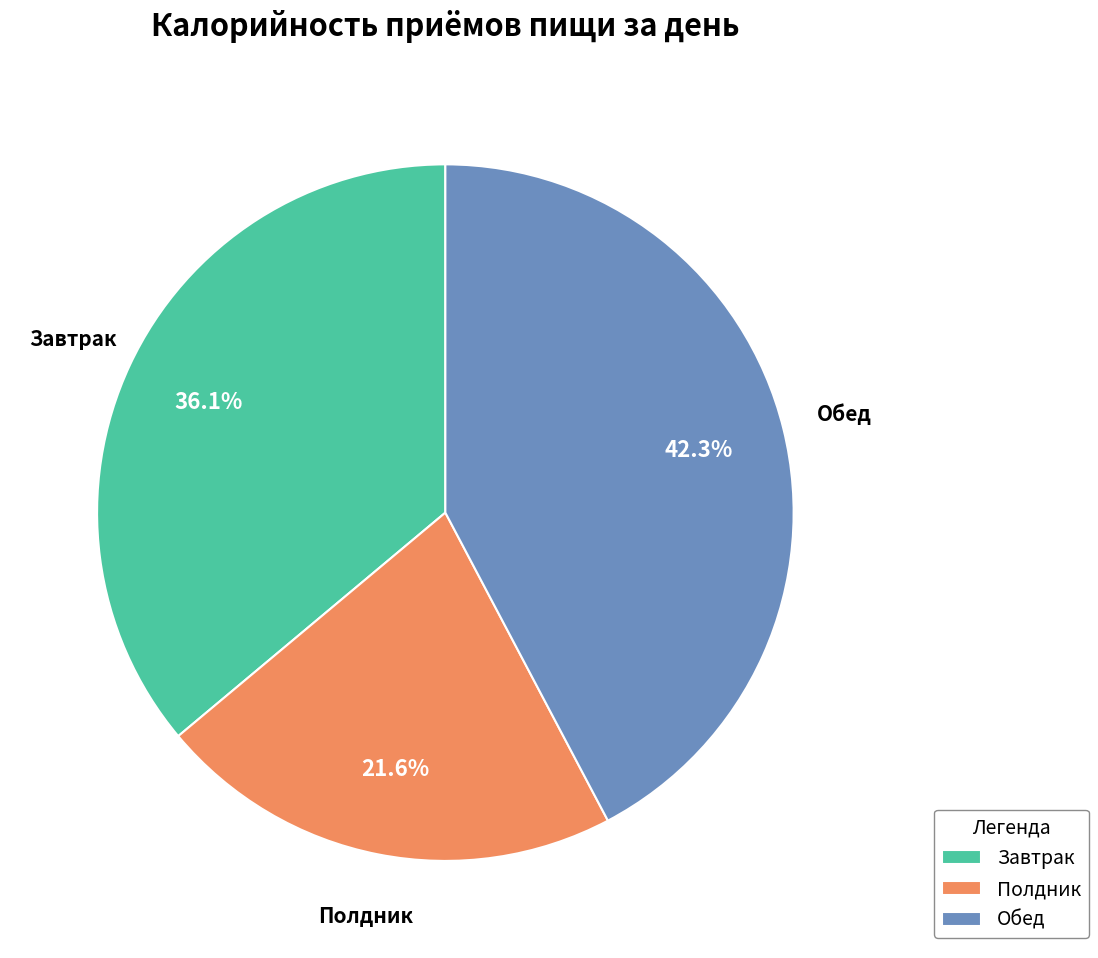

What is the ratio of the value at Обед to the value at Завтрак?

1.2